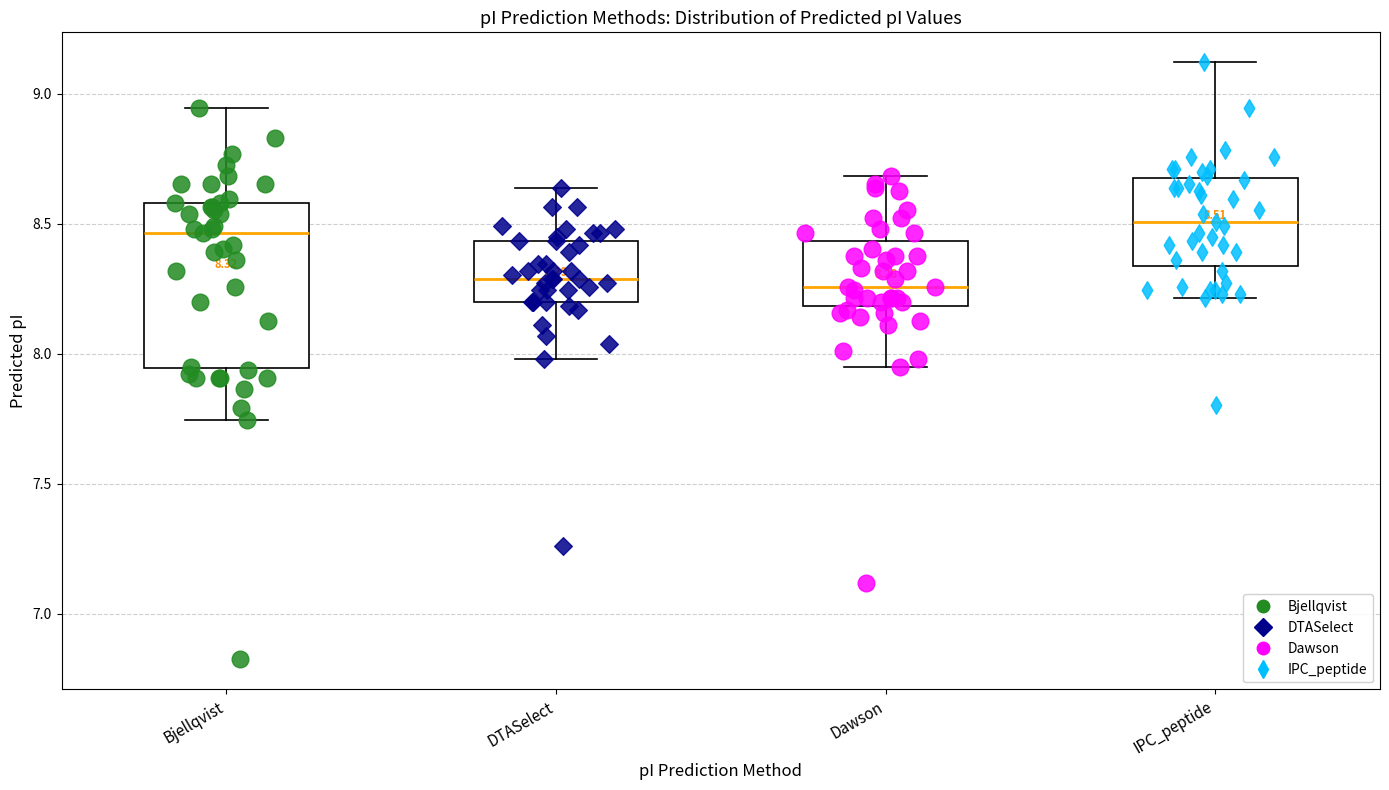

Comparing the boxes themselves (not the whiskers), which one is the tallest?

Bjellqvist